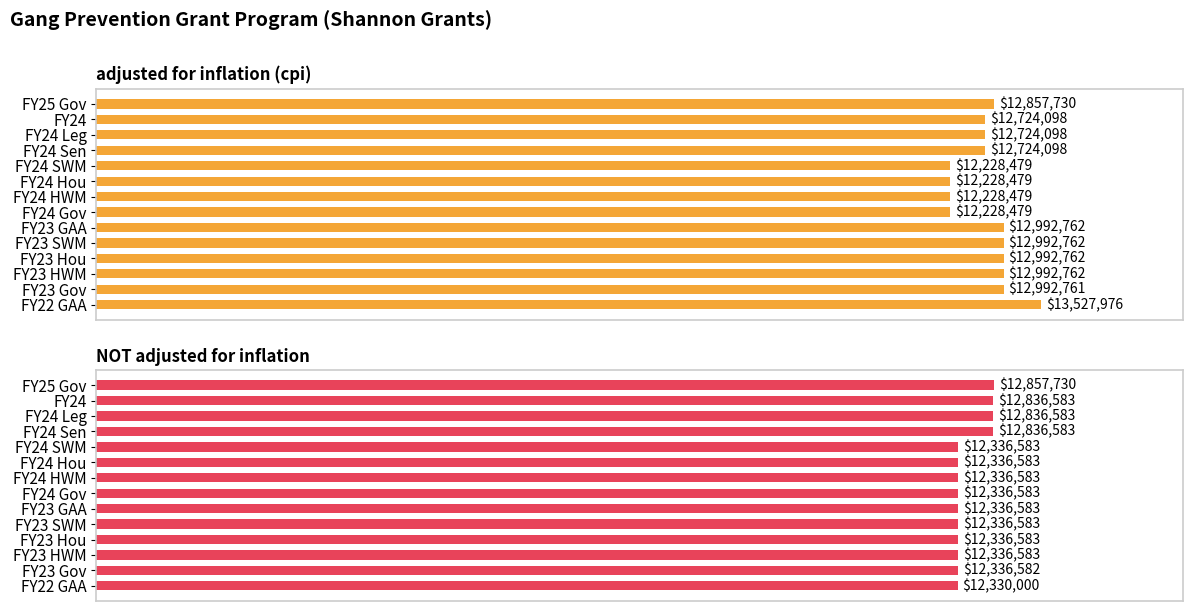

Which series has the largest total across all categories?

adjusted for inflation (cpi)